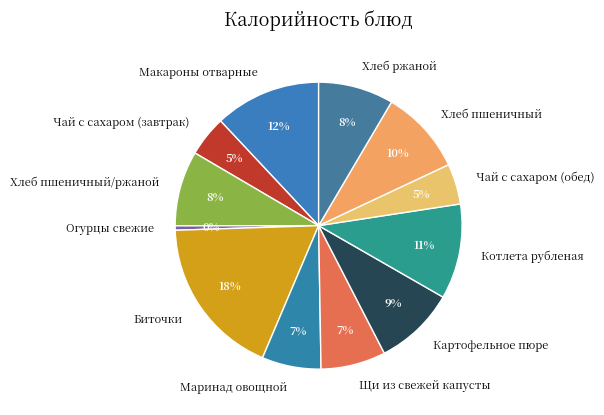

To the nearest percent, what is the combined percentage of Хлеб пшеничный/ржаной and Маринад овощной?

15%